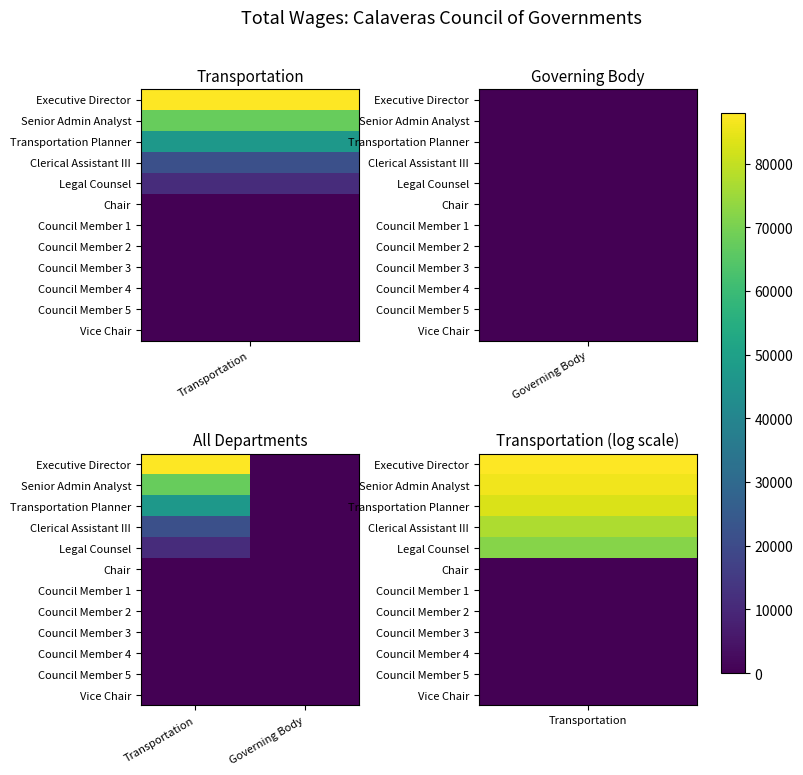

Reading right to left, extract all data points from this chart.

Executive Director: Governing Body=0	Transportation=87908
Senior Admin Analyst: Governing Body=0	Transportation=67617
Transportation Planner: Governing Body=0	Transportation=46736
Clerical Assistant III: Governing Body=0	Transportation=21401
Legal Counsel: Governing Body=0	Transportation=11305
Chair: Governing Body=0	Transportation=0
Council Member 1: Governing Body=0	Transportation=0
Council Member 2: Governing Body=0	Transportation=0
Council Member 3: Governing Body=0	Transportation=0
Council Member 4: Governing Body=0	Transportation=0
Council Member 5: Governing Body=0	Transportation=0
Vice Chair: Governing Body=0	Transportation=0